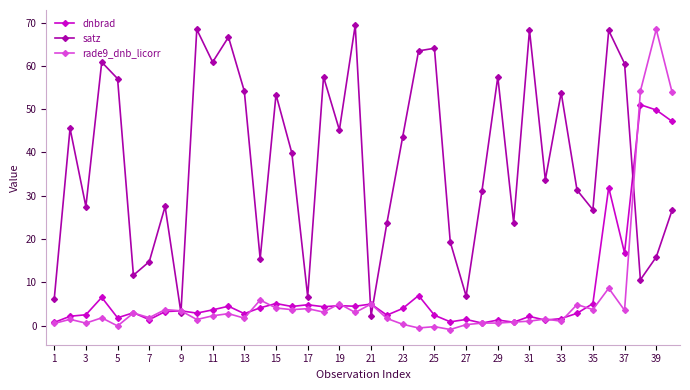

How many series are shown in this chart?

3